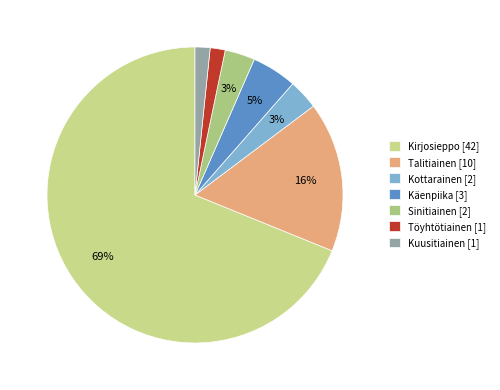

How many segments does this pie chart have?

7